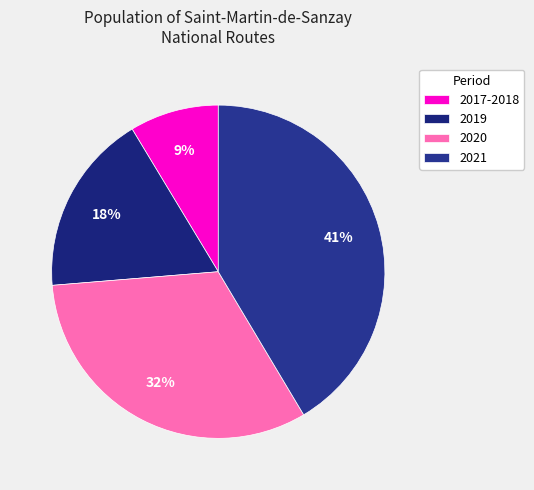

Is it true that 2020 is 32% of the pie?

True